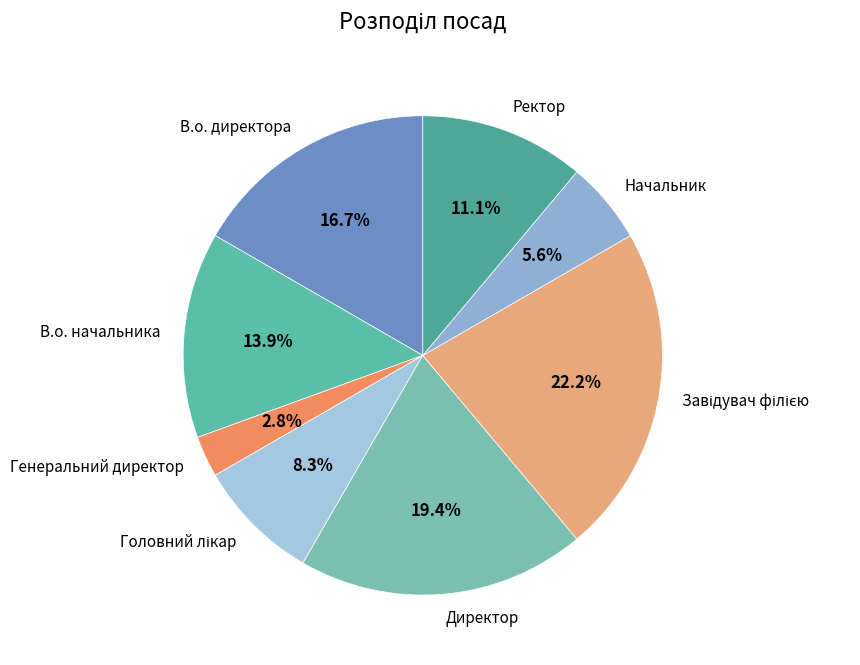

To the nearest percent, what percentage of the pie is В.о. директора?

17%